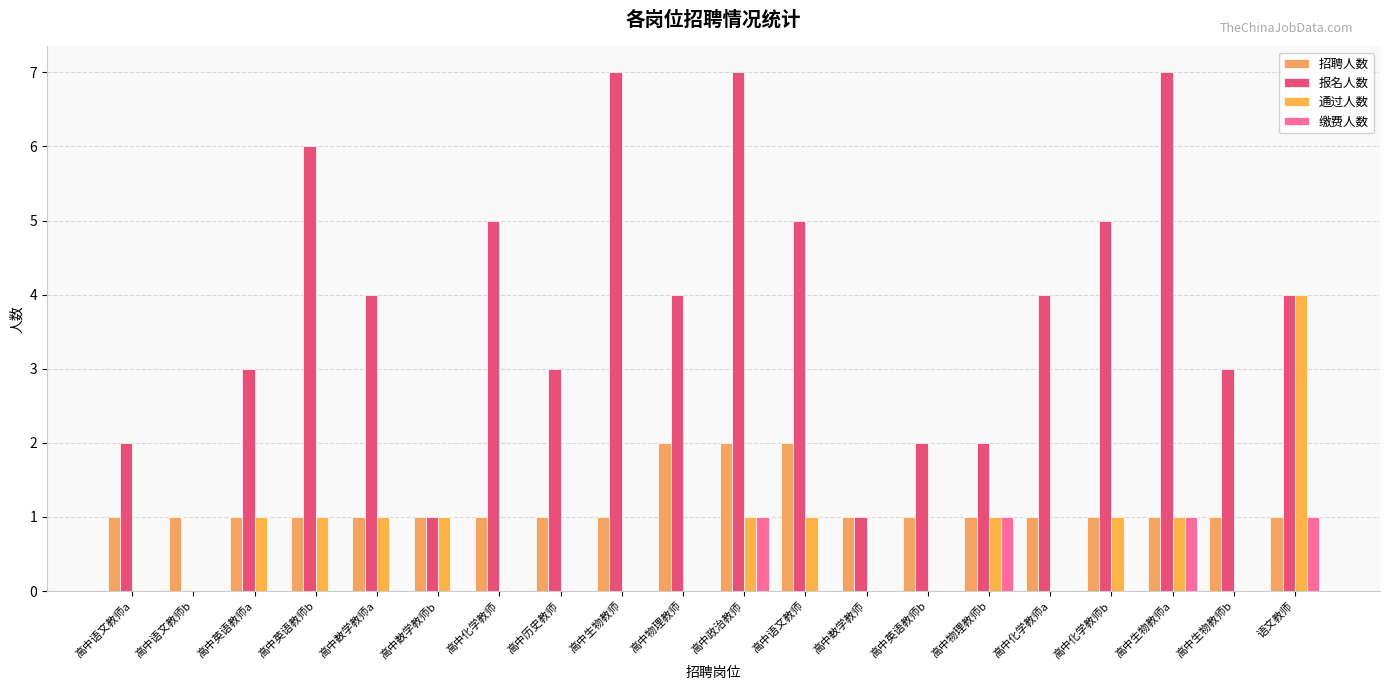

Reading left to right, transcribe all the data shown in this chart.

招聘人数: 高中语文教师a=1	高中语文教师b=1	高中英语教师a=1	高中英语教师b=1	高中数学教师a=1	高中数学教师b=1	高中化学教师=1	高中历史教师=1	高中生物教师=1	高中物理教师=2	高中政治教师=2	高中语文教师=2	高中数学教师=1	高中英语教师b=1	高中物理教师b=1	高中化学教师a=1	高中化学教师b=1	高中生物教师a=1	高中生物教师b=1	语文教师=1
报名人数: 高中语文教师a=2	高中语文教师b=0	高中英语教师a=3	高中英语教师b=6	高中数学教师a=4	高中数学教师b=1	高中化学教师=5	高中历史教师=3	高中生物教师=7	高中物理教师=4	高中政治教师=7	高中语文教师=5	高中数学教师=1	高中英语教师b=2	高中物理教师b=2	高中化学教师a=4	高中化学教师b=5	高中生物教师a=7	高中生物教师b=3	语文教师=4
通过人数: 高中语文教师a=0	高中语文教师b=0	高中英语教师a=1	高中英语教师b=1	高中数学教师a=1	高中数学教师b=1	高中化学教师=0	高中历史教师=0	高中生物教师=0	高中物理教师=0	高中政治教师=1	高中语文教师=1	高中数学教师=0	高中英语教师b=0	高中物理教师b=1	高中化学教师a=0	高中化学教师b=1	高中生物教师a=1	高中生物教师b=0	语文教师=4
缴费人数: 高中语文教师a=0	高中语文教师b=0	高中英语教师a=0	高中英语教师b=0	高中数学教师a=0	高中数学教师b=0	高中化学教师=0	高中历史教师=0	高中生物教师=0	高中物理教师=0	高中政治教师=1	高中语文教师=0	高中数学教师=0	高中英语教师b=0	高中物理教师b=1	高中化学教师a=0	高中化学教师b=0	高中生物教师a=1	高中生物教师b=0	语文教师=1